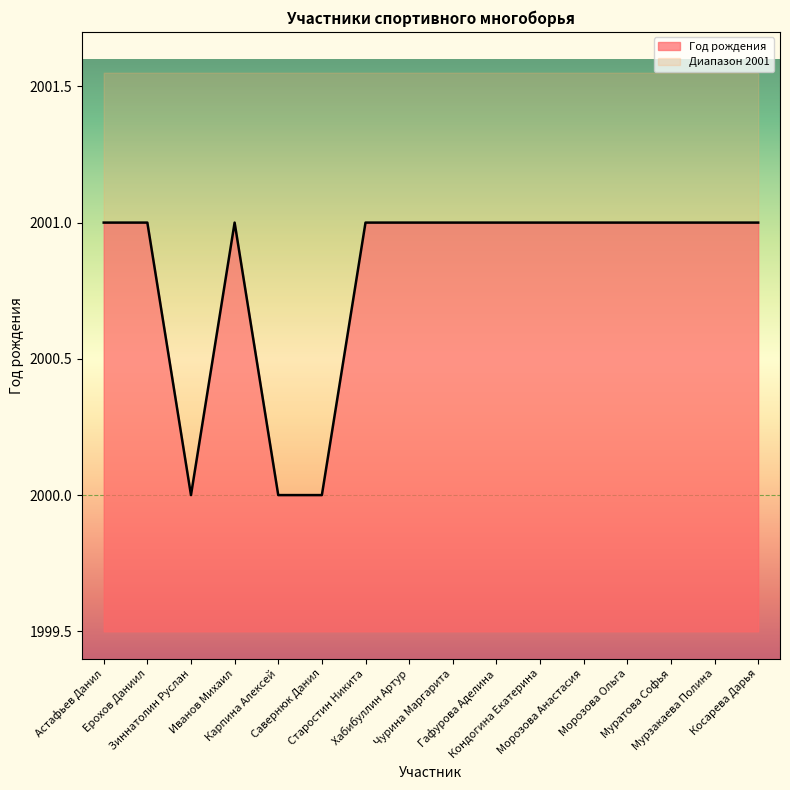

Where is the data nearest to the value 2000?

Зиннатолин Руслан